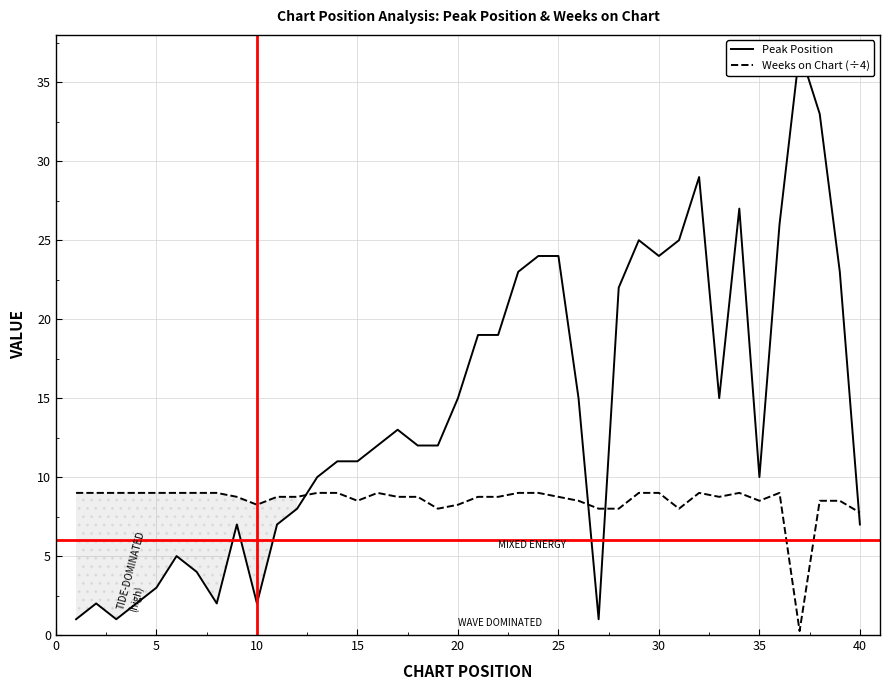

How many intersections are there between Weeks on Chart (÷4) and Peak Position?

4